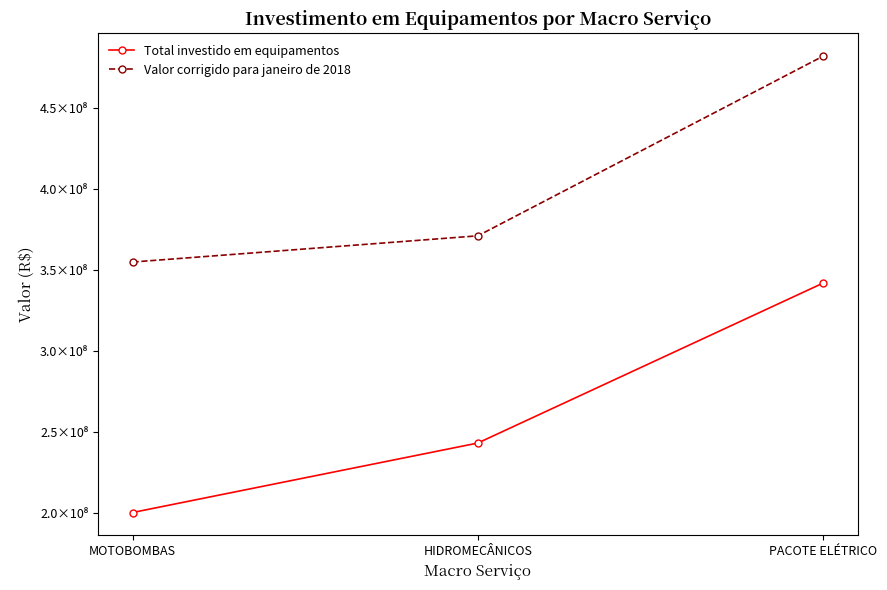

Reading left to right, list all the values displayed in this chart.

Total investido em equipamentos: 200582845.6	243424941.8	342034795.7
Valor corrigido para janeiro de 2018: 354996944.8	371158664.5	481921973.3